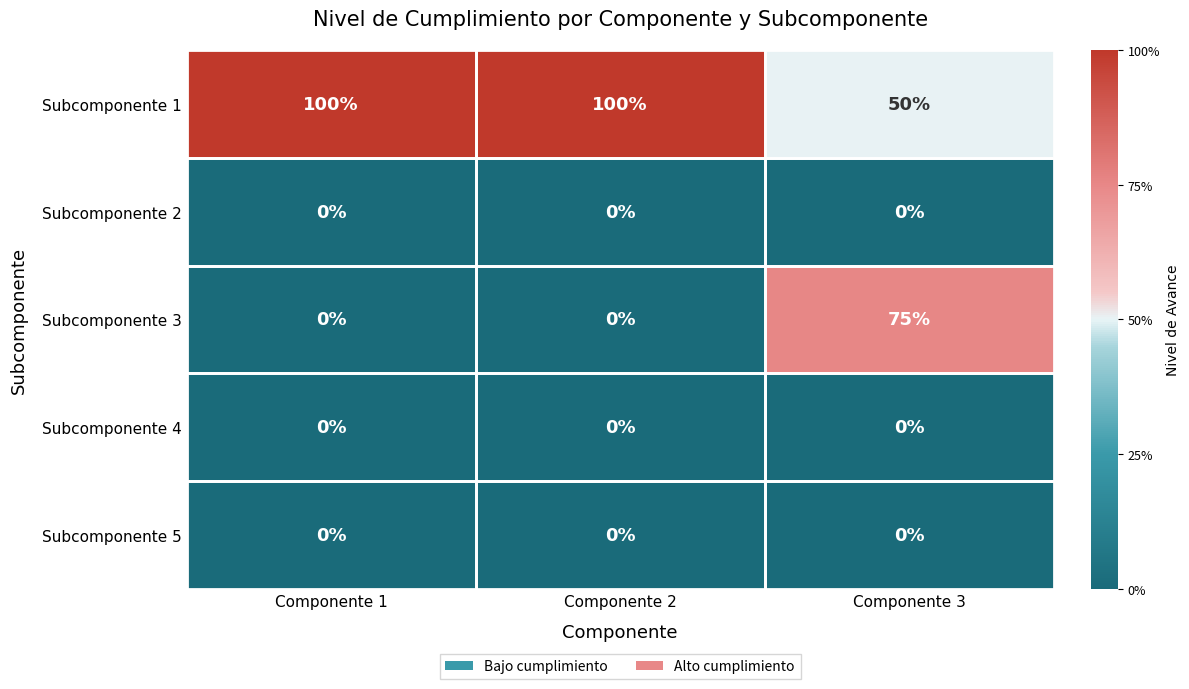

Which series has the largest total across all categories?

Subcomponente 1